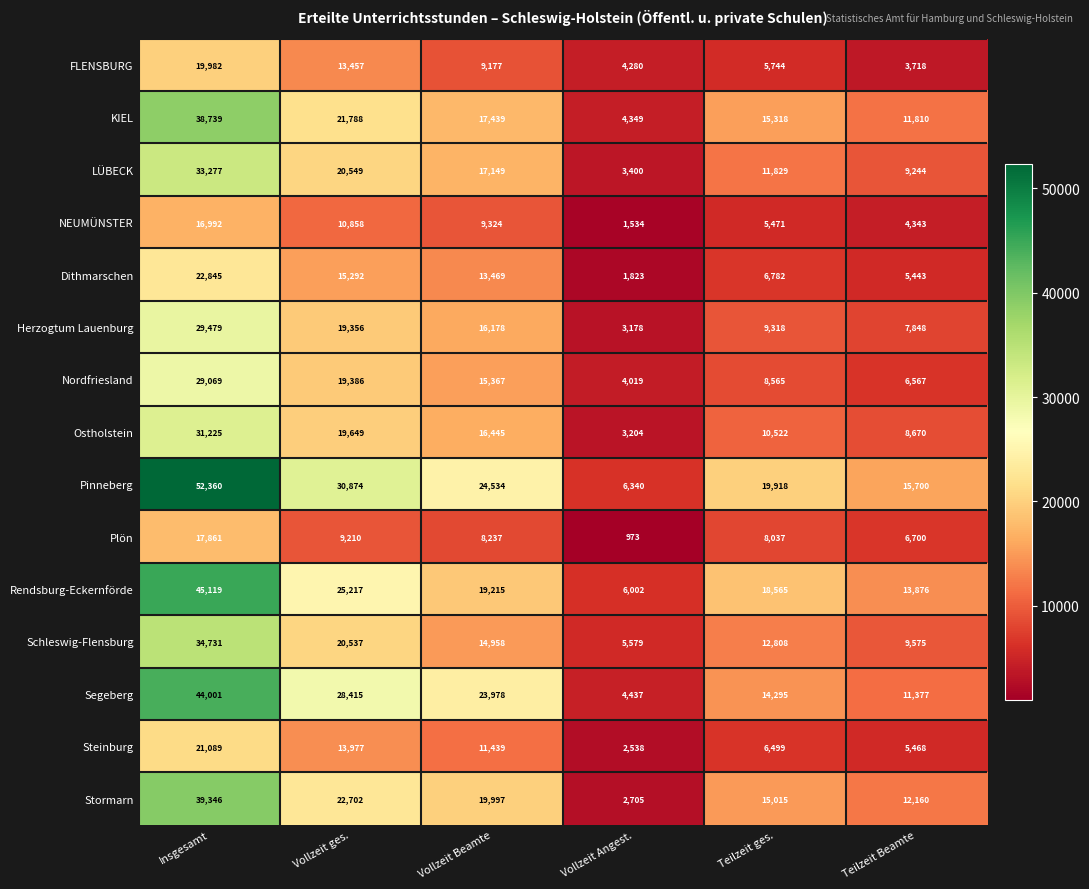

The Herzogtum Lauenburg series shows 3830 at Teilzeit Beamte. True or false?

False